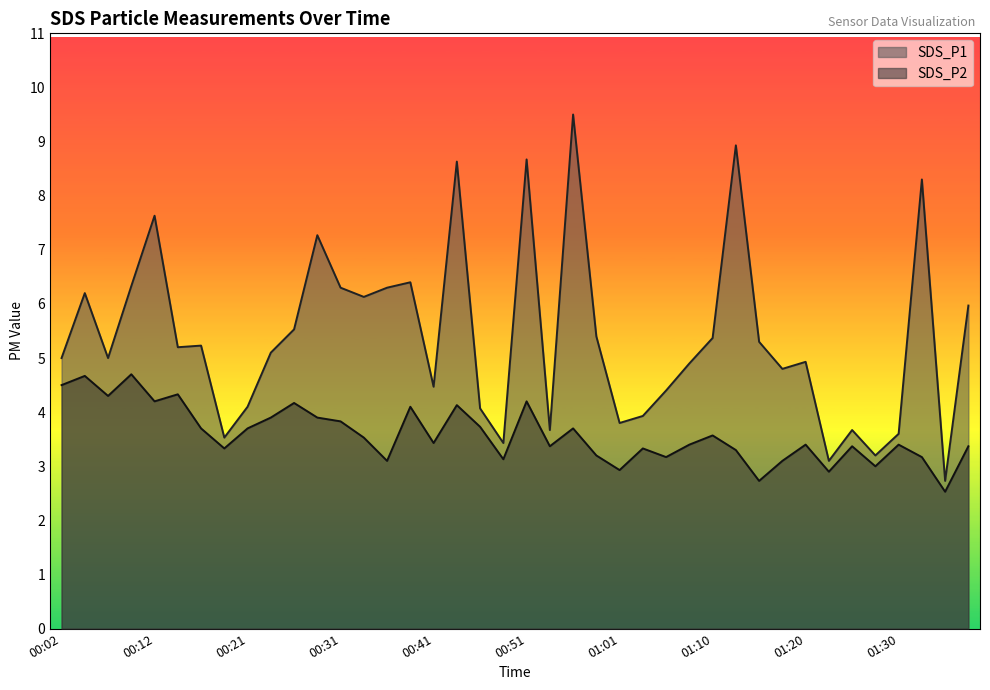

List the series in order of their overall mean, highest first.

SDS_P1, SDS_P2